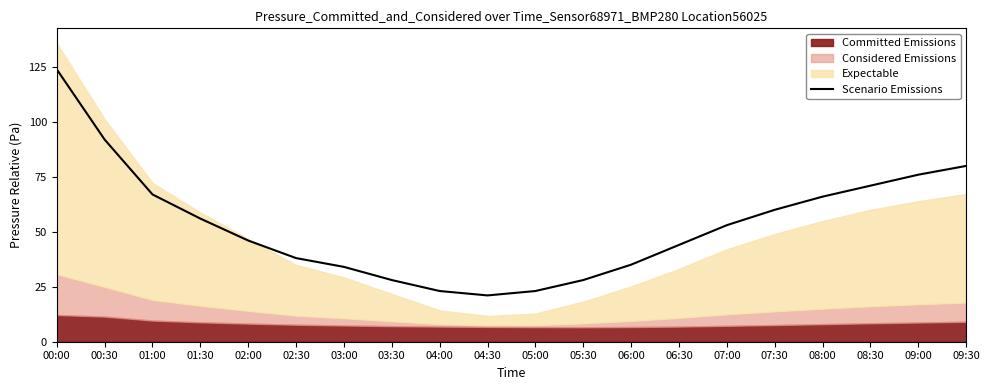

What is the smallest value displayed?

21.1